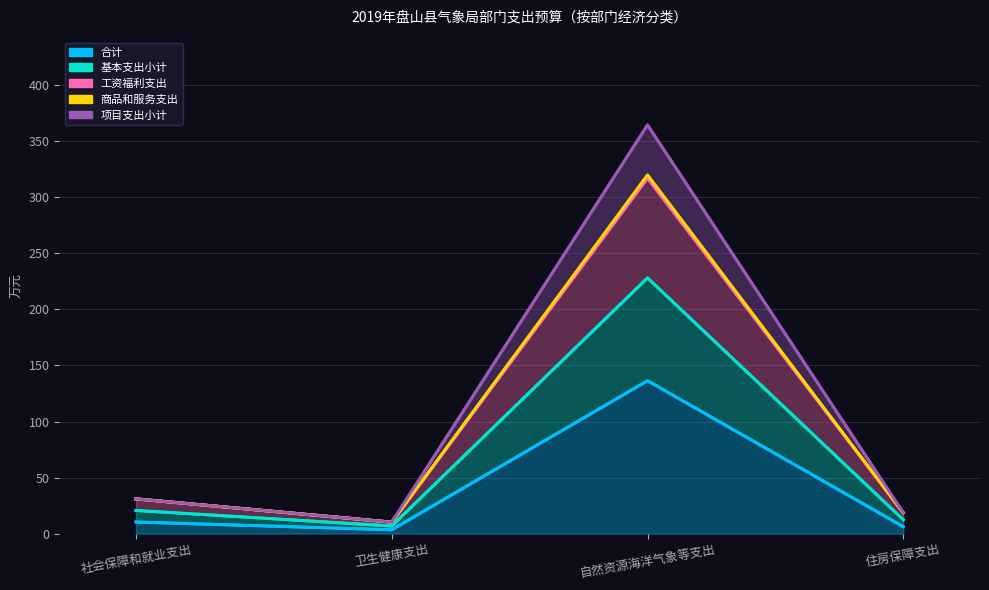

At how many categories does at least one series exceed 324?

1